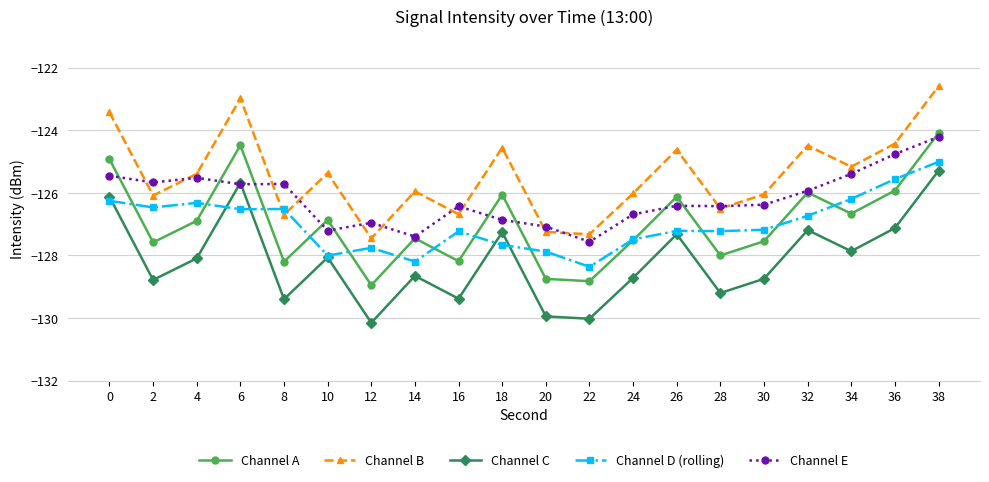

How many lines are shown in the chart?

5